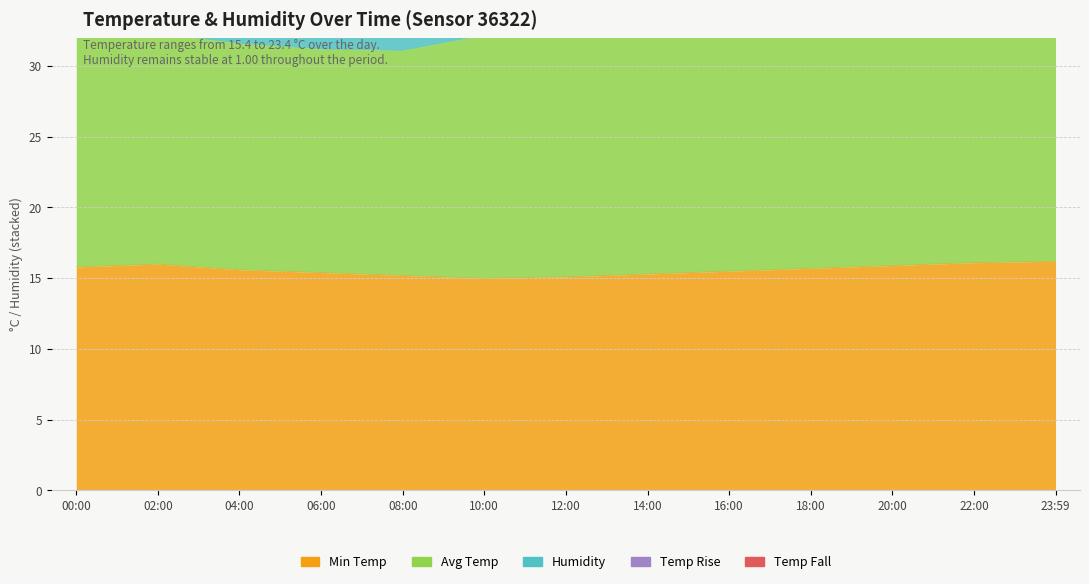

Which label corresponds to the smallest value in the chart?

06:00